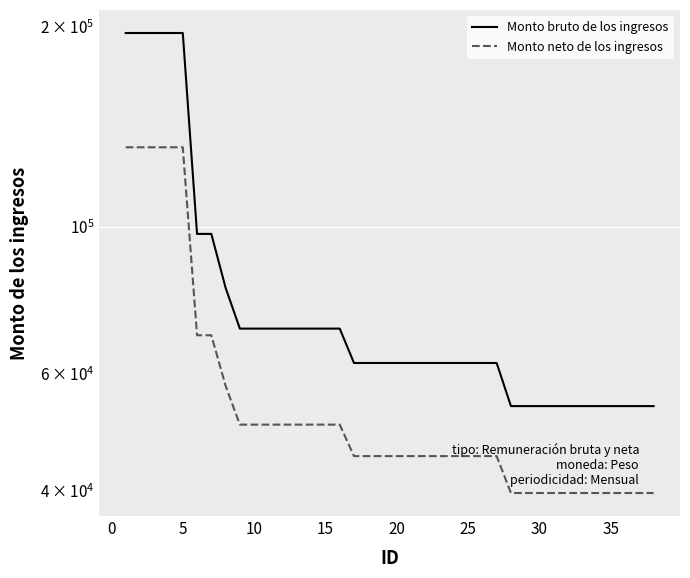

The value of Monto bruto de los ingresos at 10 is 70240.8. True or false?

True